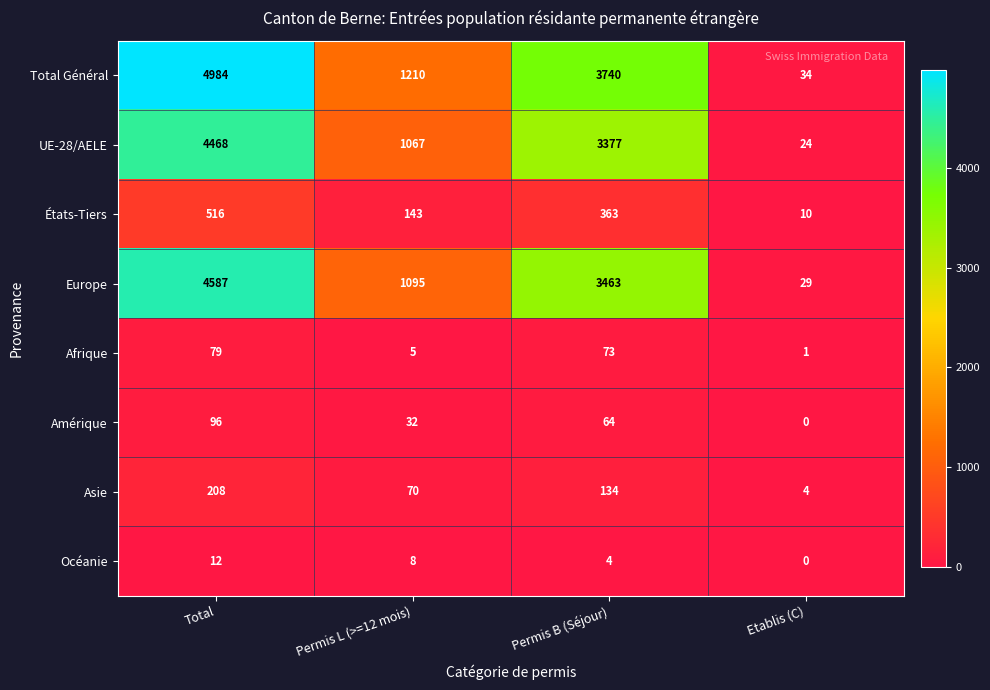

True or false: Afrique has a value of 8 at Permis L (>=12 mois).

False